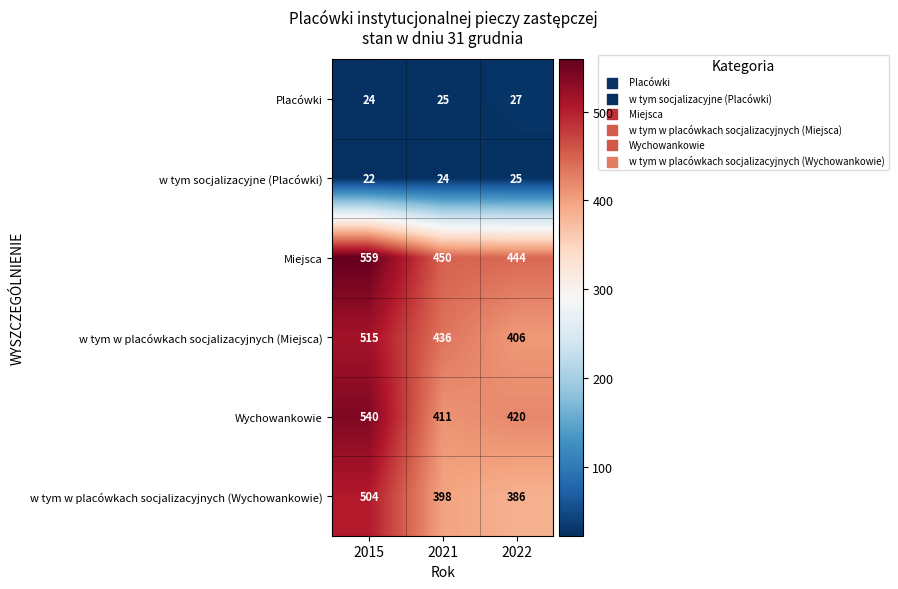

Reading right to left, list all the values displayed in this chart.

Placówki: 27	25	24
w tym socjalizacyjne (Placówki): 25	24	22
Miejsca: 444	450	559
w tym w placówkach socjalizacyjnych (Miejsca): 406	436	515
Wychowankowie: 420	411	540
w tym w placówkach socjalizacyjnych (Wychowankowie): 386	398	504